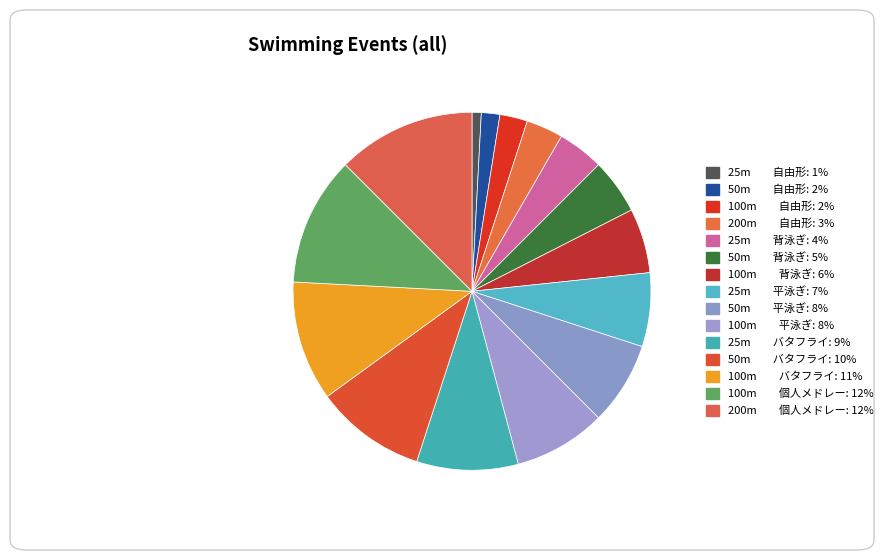

Which slice is the smallest?

25m 自由形